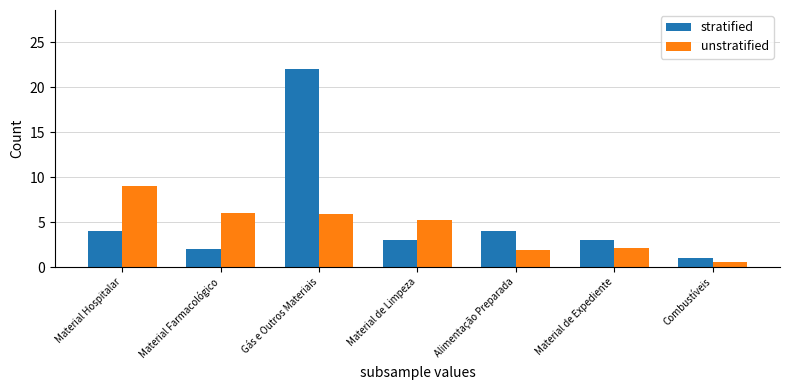

What is the lowest value of the unstratified series?

0.6